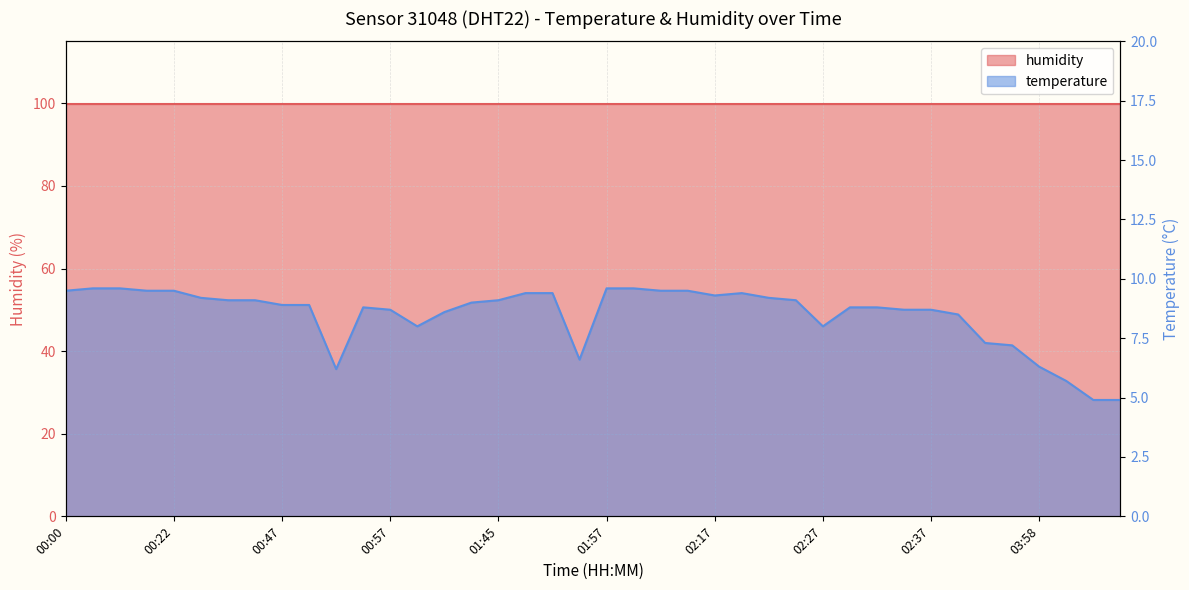

What is the change in value from 00:42 to 02:35?

-0.4